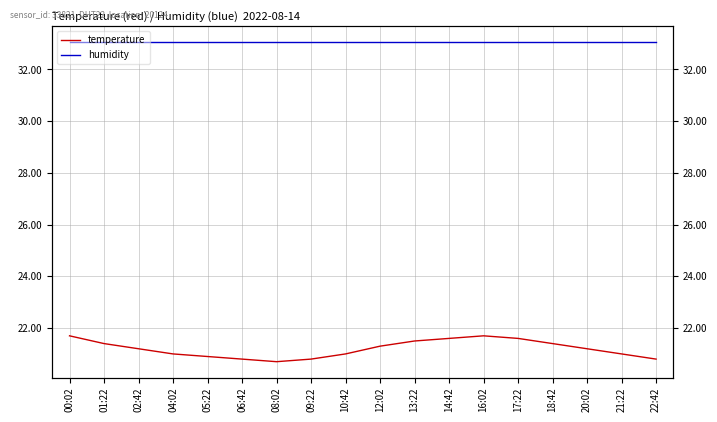

Read the humidity value at 05:22.

33.0